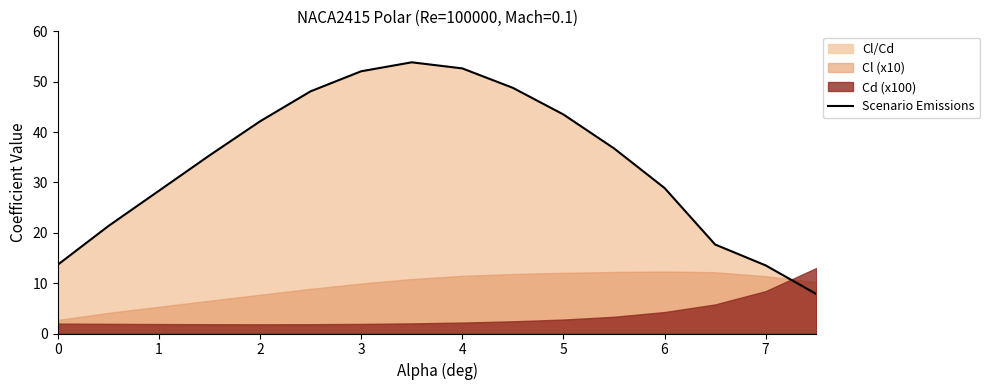

The Scenario Emissions series shows 13.7 at 0. True or false?

True